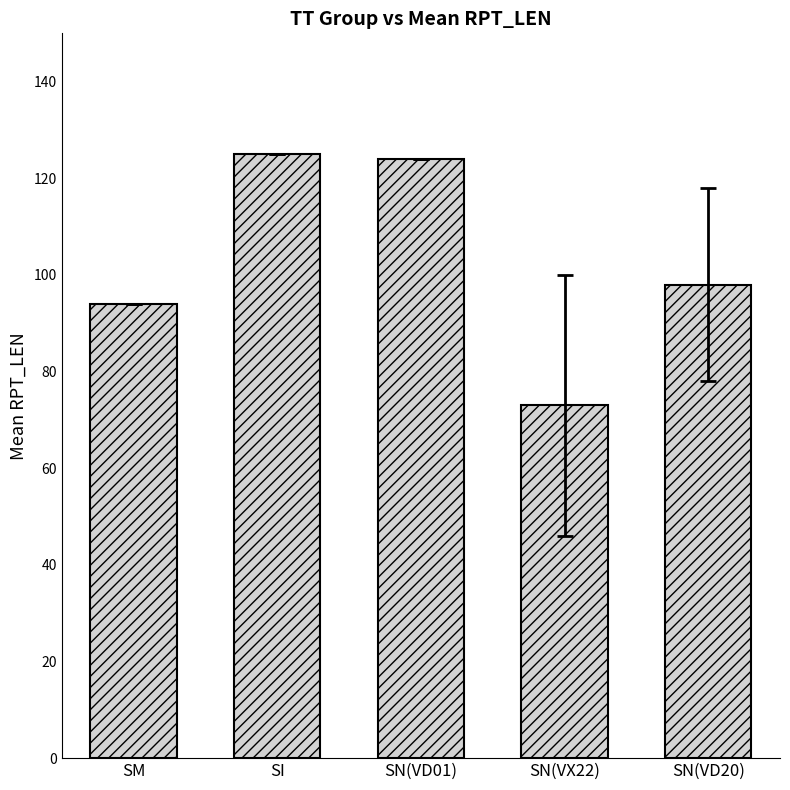

Are the bars horizontal?

No